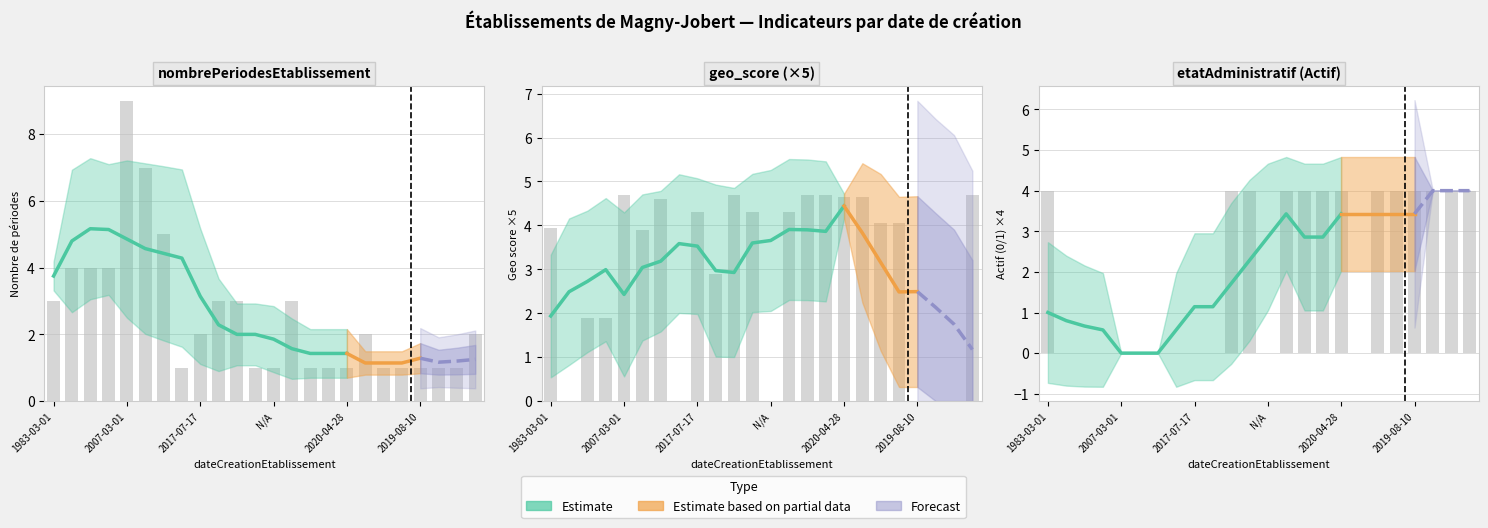

How many categories are shown in the chart?

24